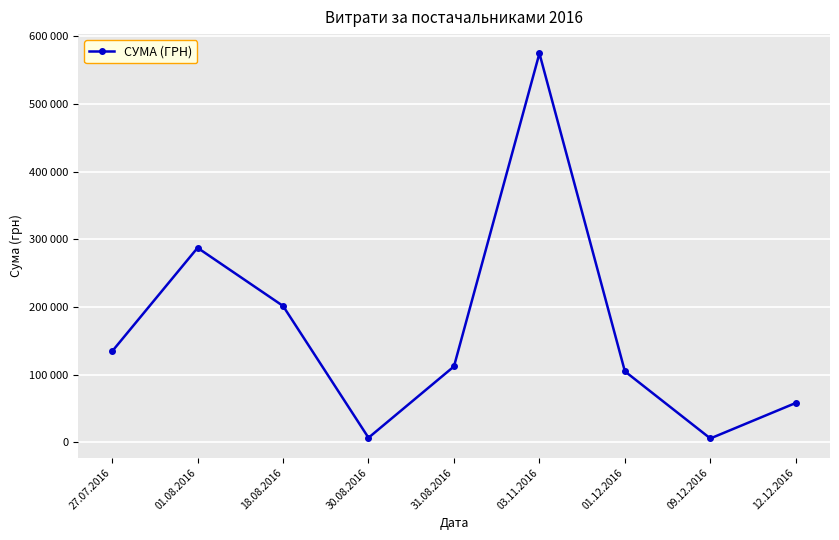

What is the difference between the values at 12.12.2016 and 30.08.2016?

51450.0